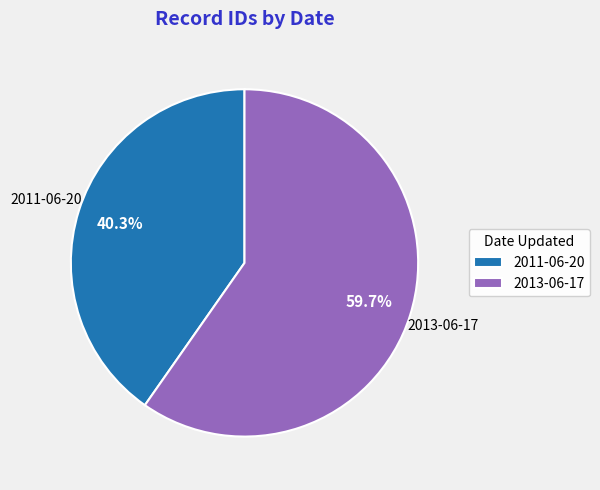

What percentage is the 2011-06-20 slice, to the nearest percent?

40%